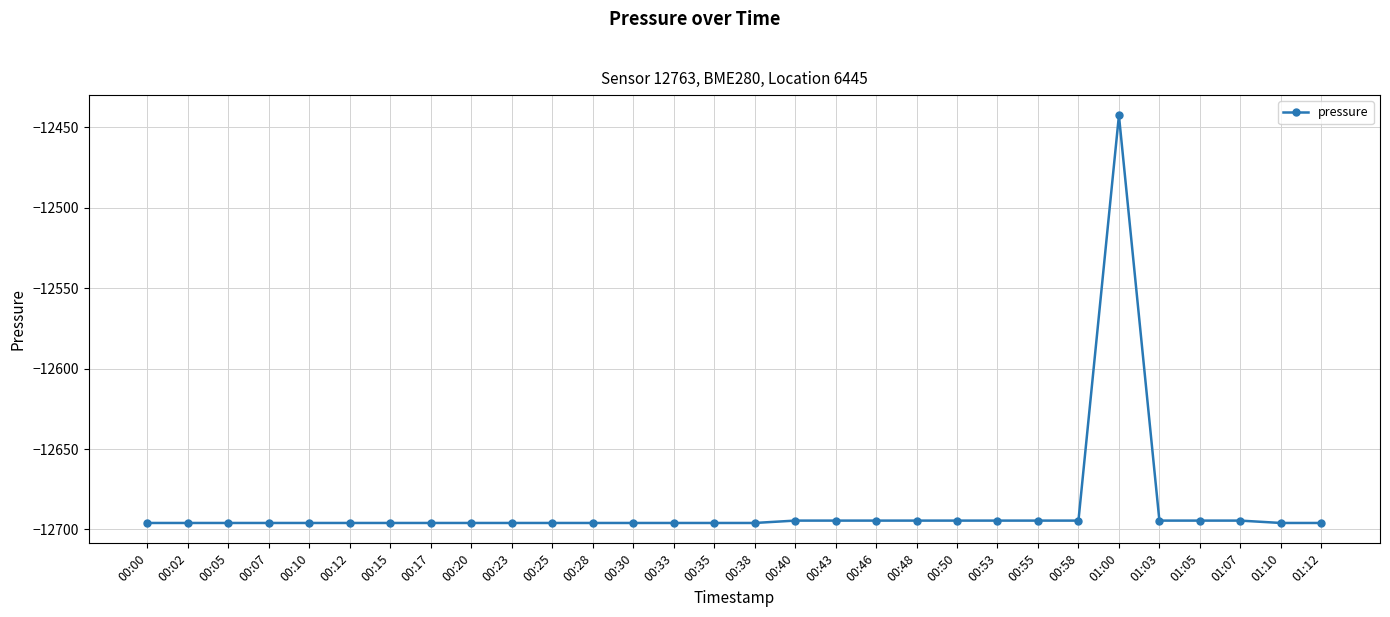

Reading right to left, transcribe all the data shown in this chart.

-12696.0	-12696.0	-12694.5	-12694.5	-12694.5	-12442.6	-12694.5	-12694.5	-12694.5	-12694.5	-12694.5	-12694.5	-12694.5	-12694.5	-12696.0	-12696.0	-12696.0	-12696.0	-12696.0	-12696.0	-12696.0	-12696.0	-12696.0	-12696.0	-12696.0	-12696.0	-12696.0	-12696.0	-12696.0	-12696.0